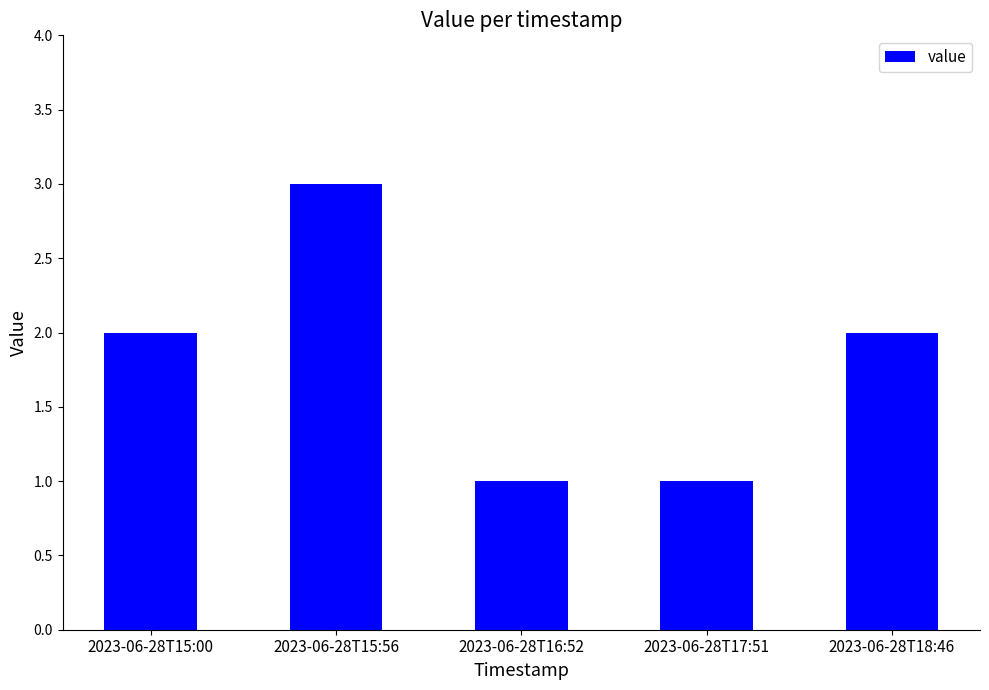

Is it true that the value at 2023-06-28T15:56 is 3?

True